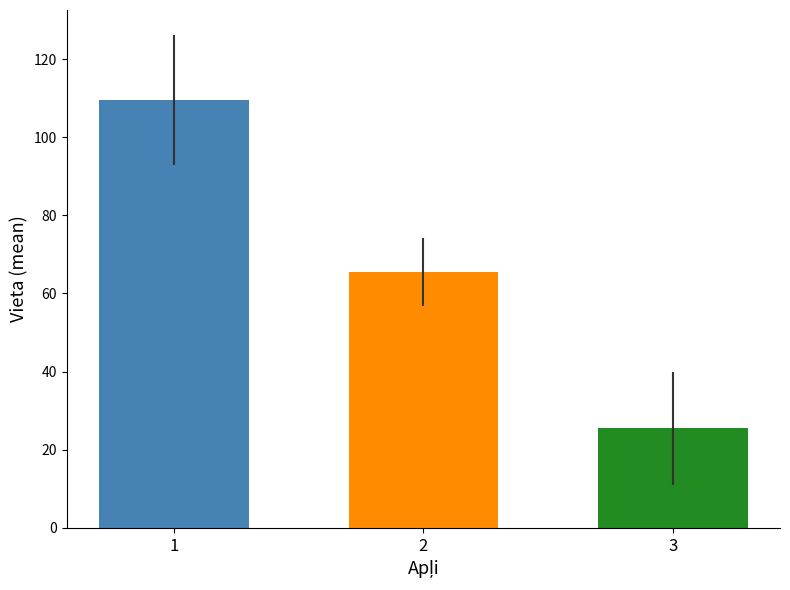

The value at 1 is 159.7. True or false?

False